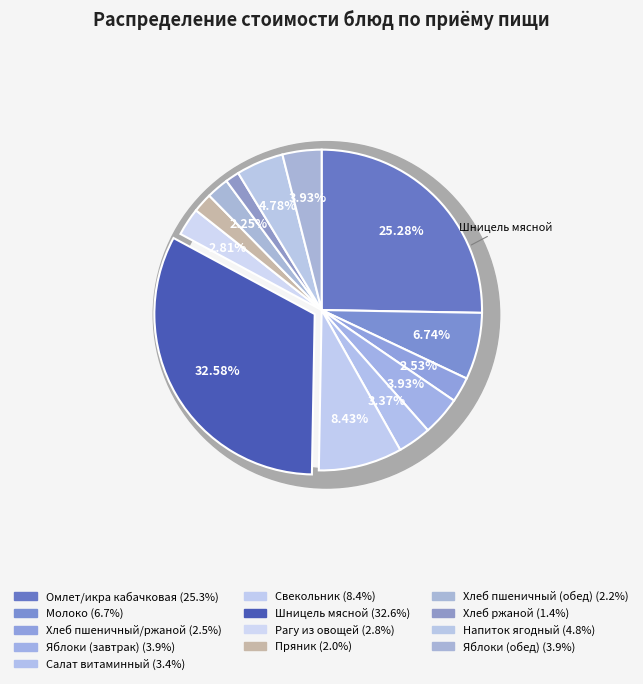

To the nearest percent, what is the difference between the largest and smallest slice percentages?

31%